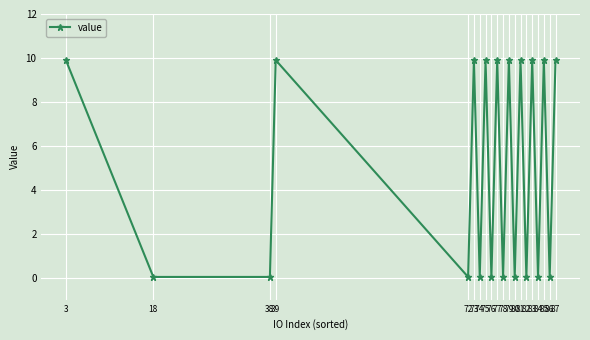

What is the value of the 1st point from the left?

9.9